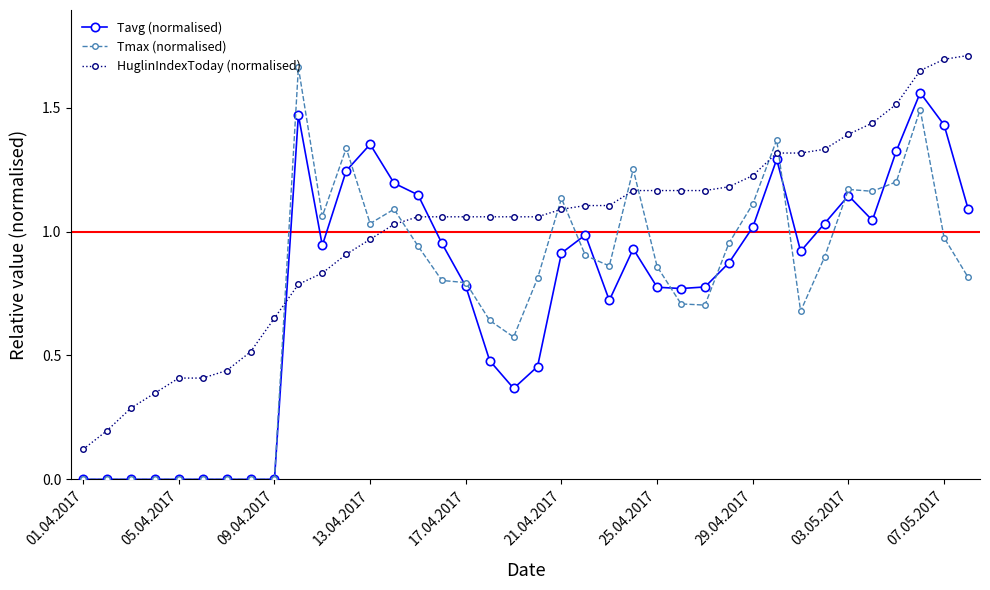

Which series has the largest total across all categories?

HuglinIndexToday (normalised)